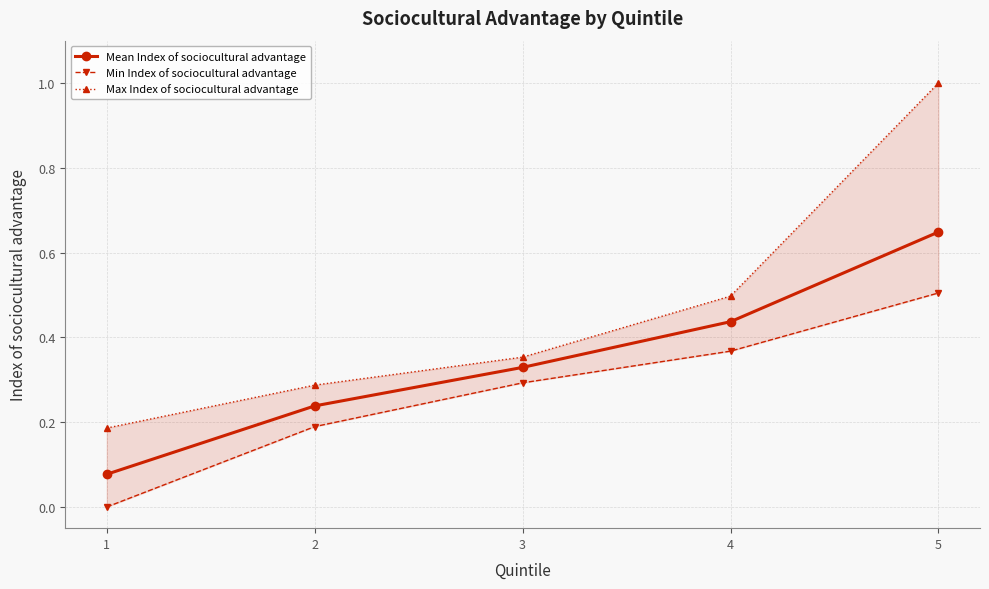

True or false: Mean Index of sociocultural advantage and Min Index of sociocultural advantage cross at least once.

False